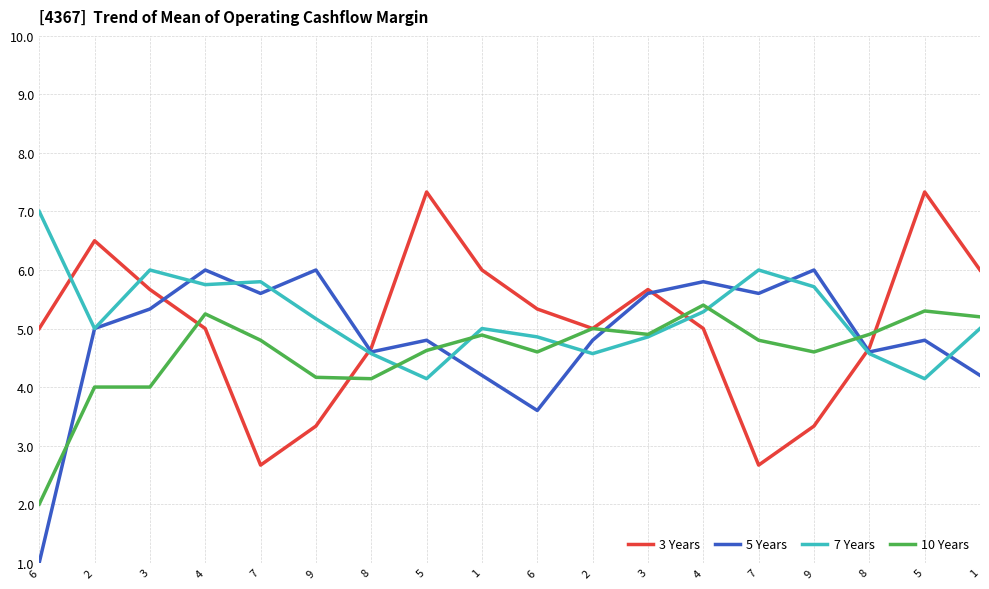

What is the highest value of the 7 Years series?

7.0